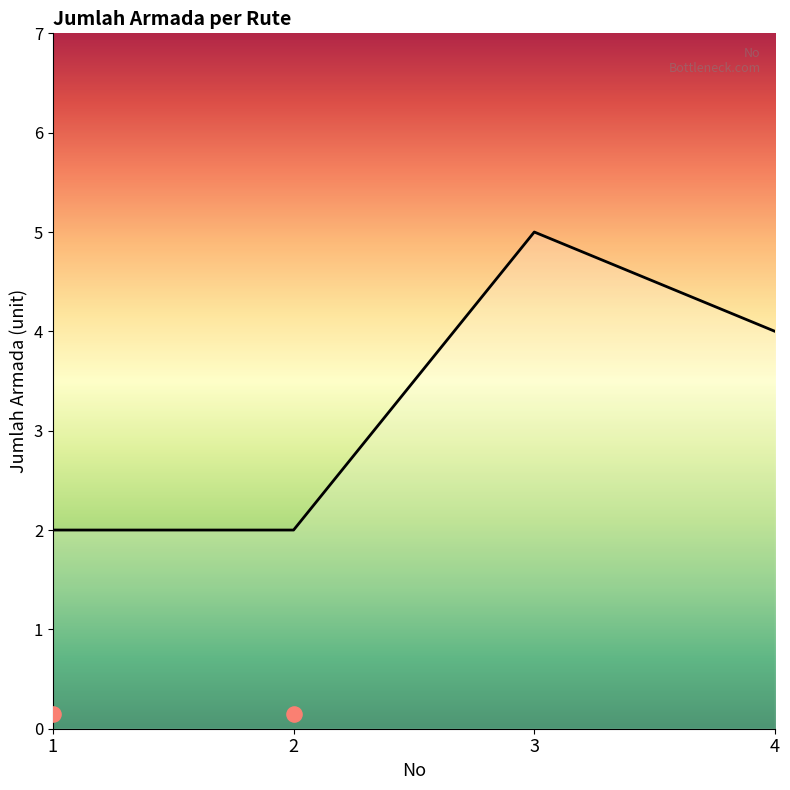

What is the change in value from 3 to 4?

-1